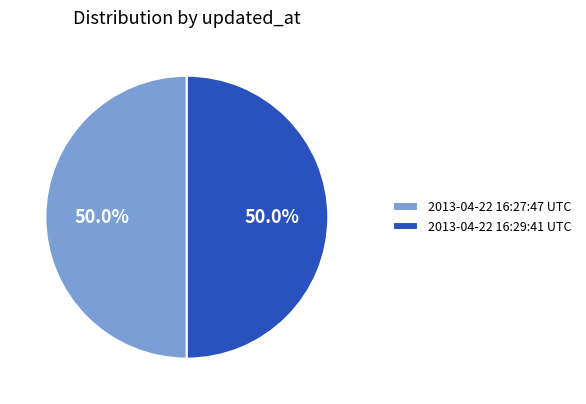

Approximately how many times larger is the value at 2013-04-22 16:29:41 UTC compared to 2013-04-22 16:27:47 UTC?

1.0